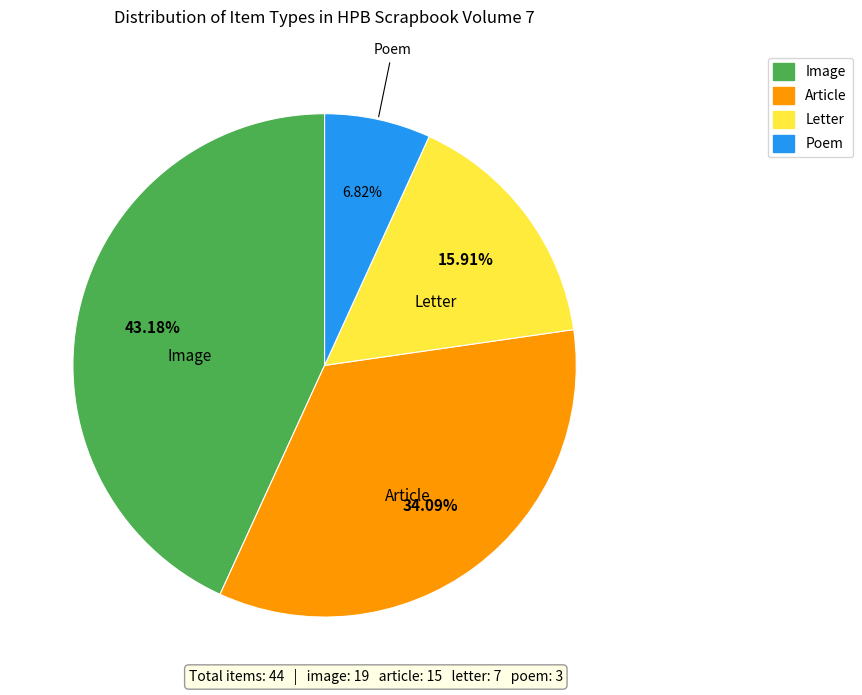

Is there any slice that represents more than half of the pie?

No